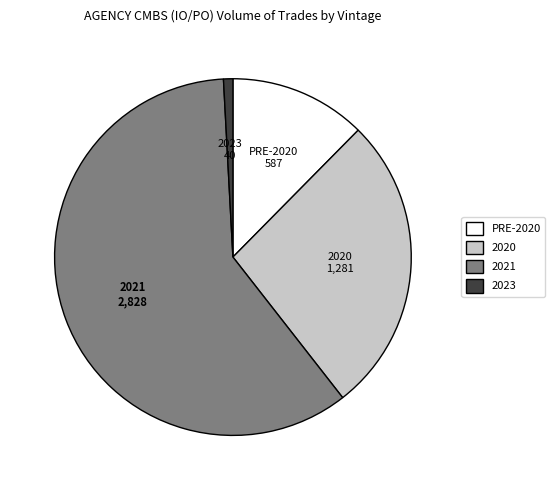

True or false: 2021 accounts for 60% of the total.

True